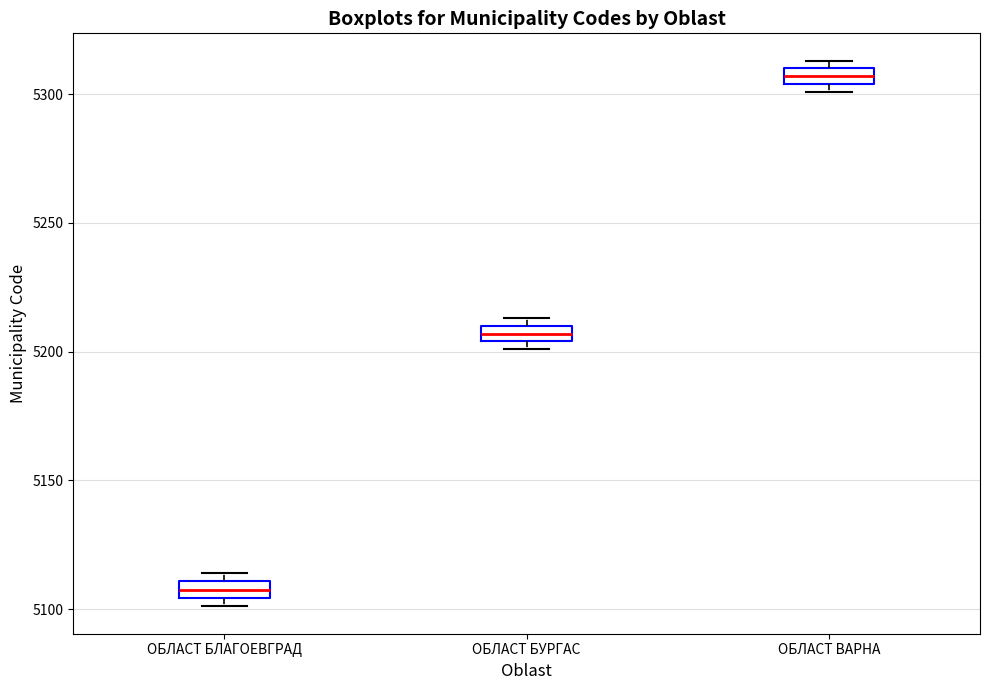

Which box has the lowest median line?

ОБЛАСТ БЛАГОЕВГРАД